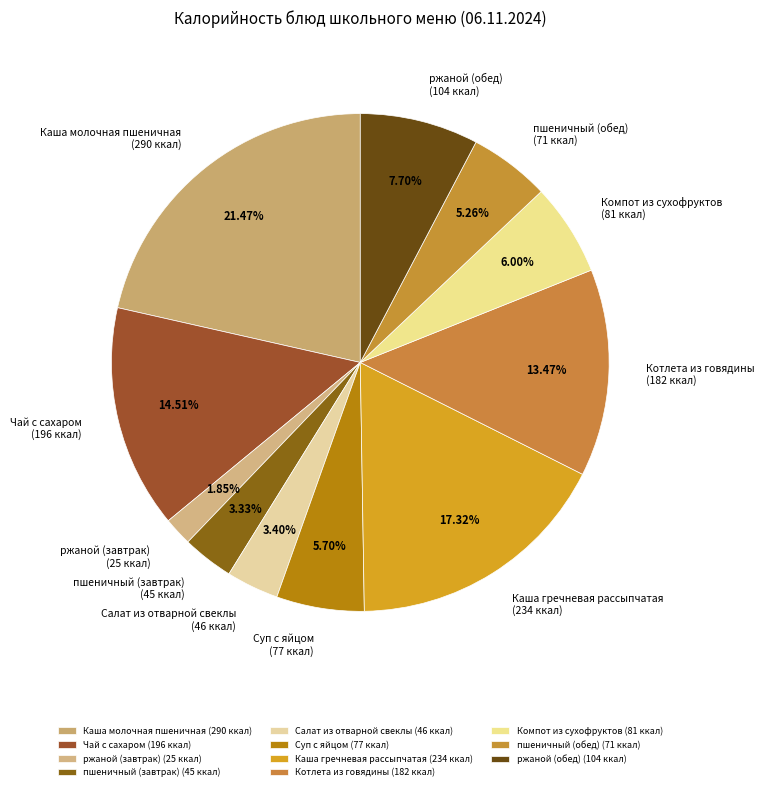

To the nearest percent, what is the combined percentage of пшеничный (завтрак) and Каша молочная пшеничная?

25%